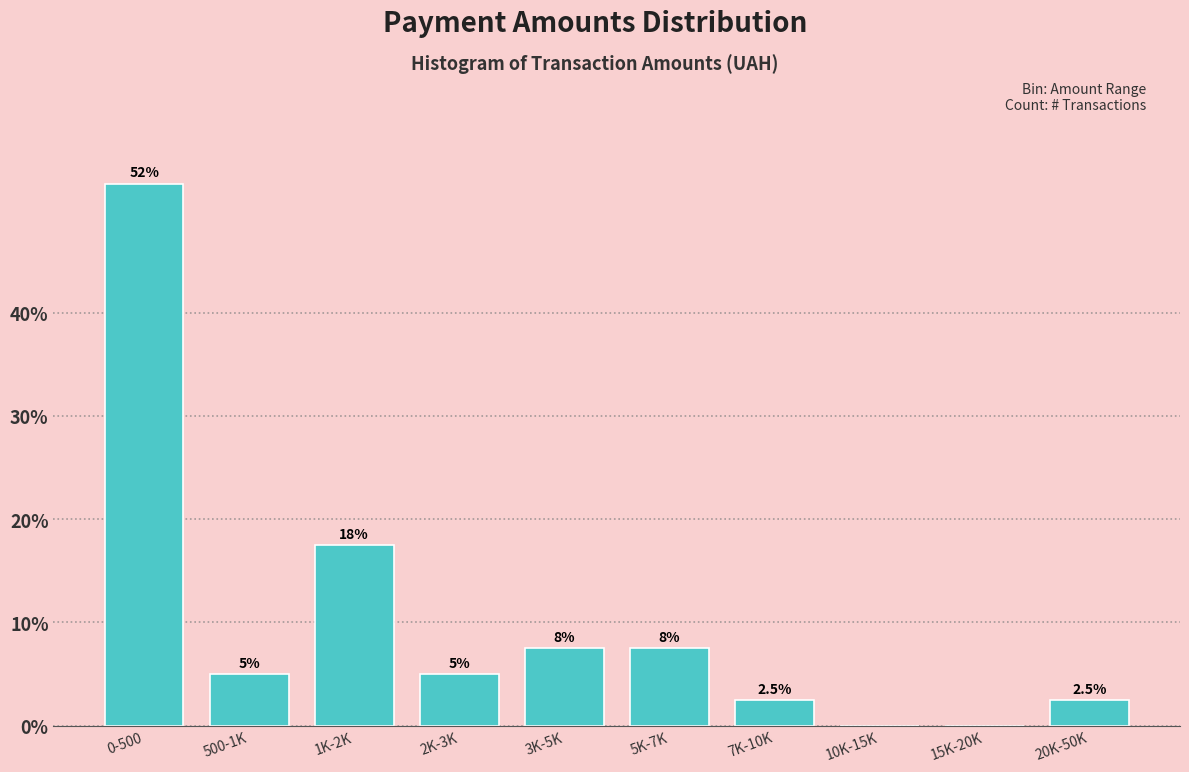

Reading right to left, what are all the values shown in this chart?

20K-50K=2.5	15K-20K=0.0	10K-15K=0.0	7K-10K=2.5	5K-7K=7.5	3K-5K=7.5	2K-3K=5.0	1K-2K=17.5	500-1K=5.0	0-500=52.5